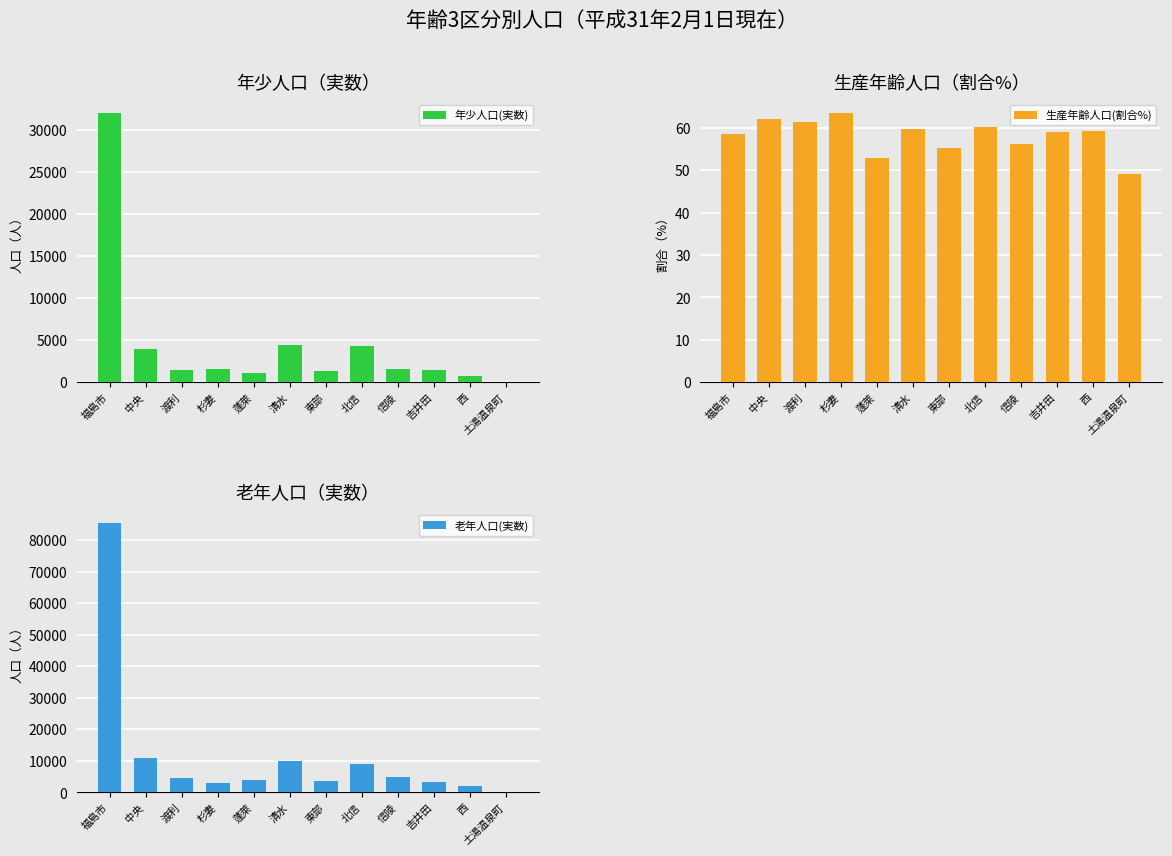

How many bars are there in each group?

3